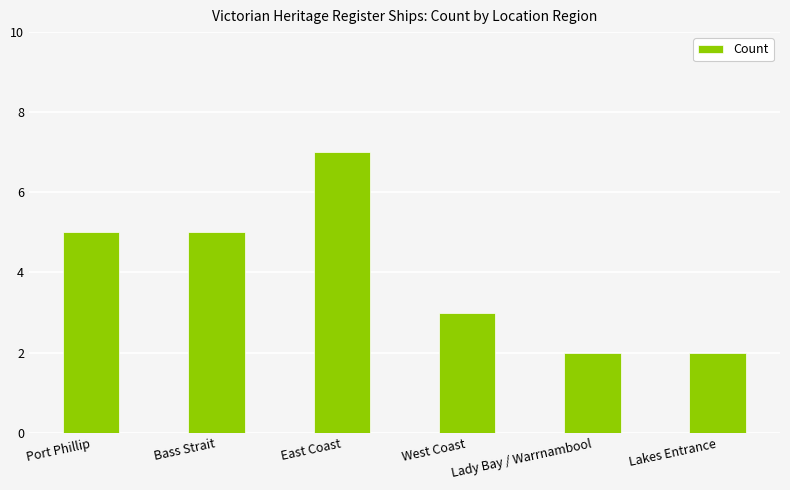

Which category has the highest value across all series?

East Coast